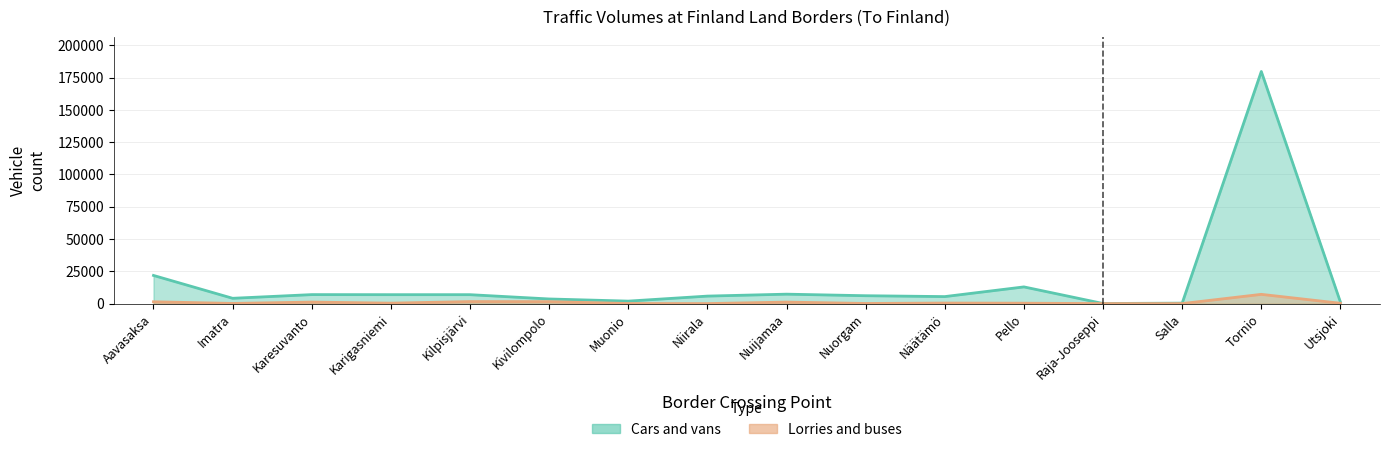

Reading left to right, transcribe all the data shown in this chart.

Cars and vans: 21802	4103	6956	6907	6903	3581	1913	5802	7300	6093	5418	12925	60	353	179759	1119
Lorries and buses: 1406	123	1166	336	1565	1517	64	5	1156	97	414	309	0	0	7157	248